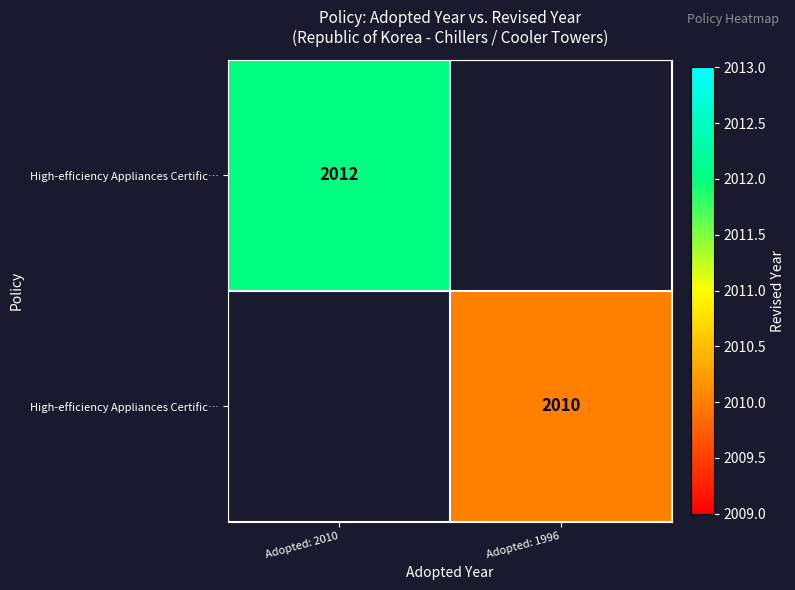

Count the number of categories in the chart.

2